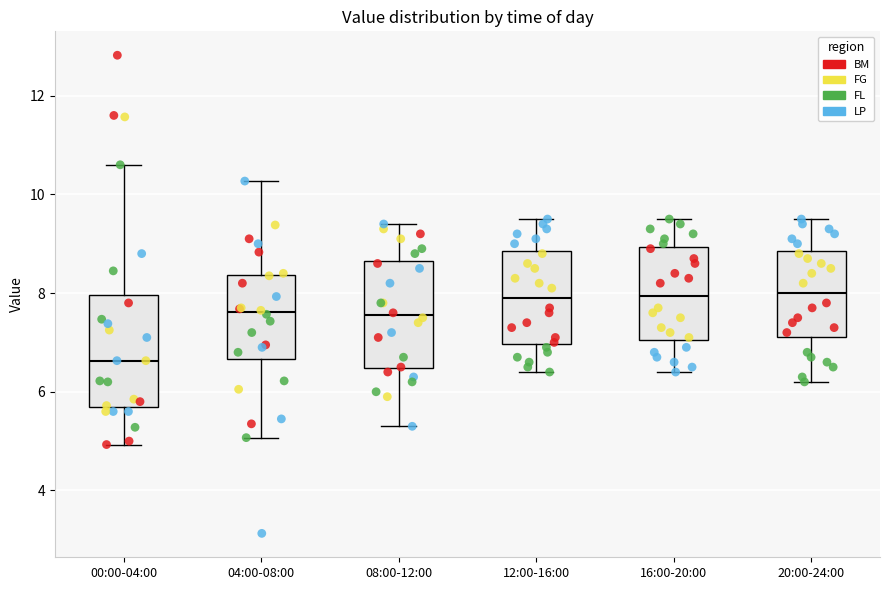

Where does the median line of the box for 12:00-16:00 sit on the y-axis? The values are not printed on the chart, so give them approximately, as read against the axis.

8.0